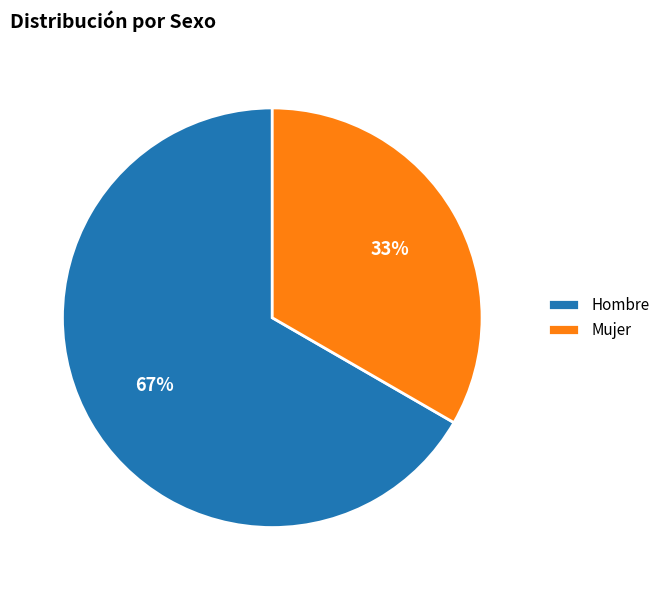

Which has a higher value, Hombre or Mujer?

Hombre